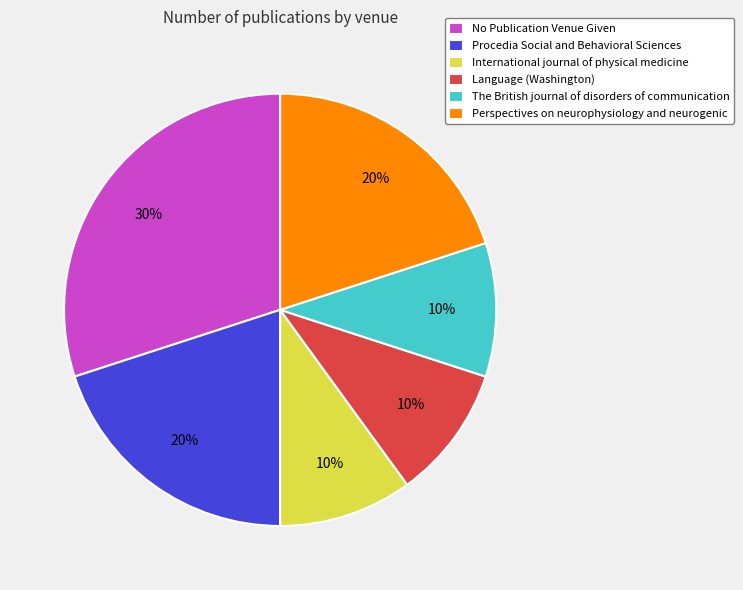

To the nearest percent, what percentage of the pie is International journal of physical medicine?

10%